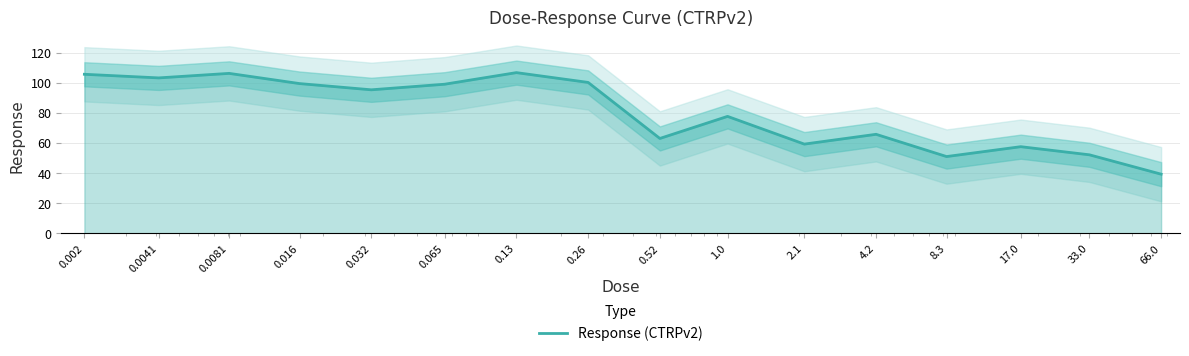

List the labels in order of value, smallest first.

66.0, 8.3, 33.0, 17.0, 2.1, 0.52, 4.2, 1.0, 0.032, 0.065, 0.016, 0.26, 0.0041, 0.002, 0.0081, 0.13